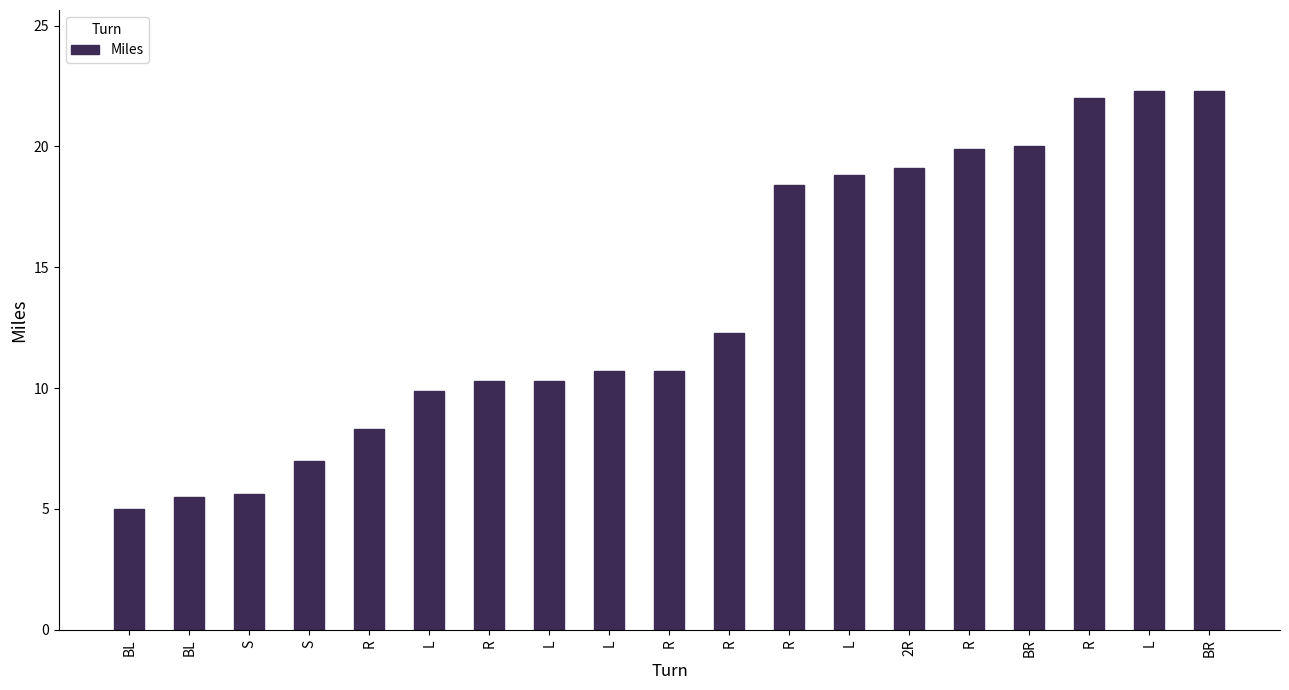

What is the change in value from R to BR?

+1.6